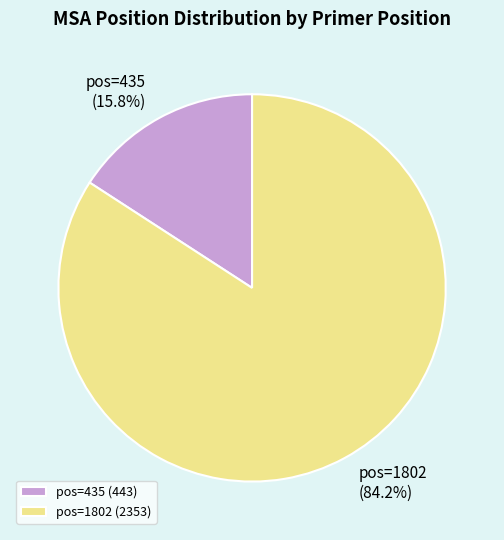

To the nearest percent, what percentage of the pie is pos=435?

16%